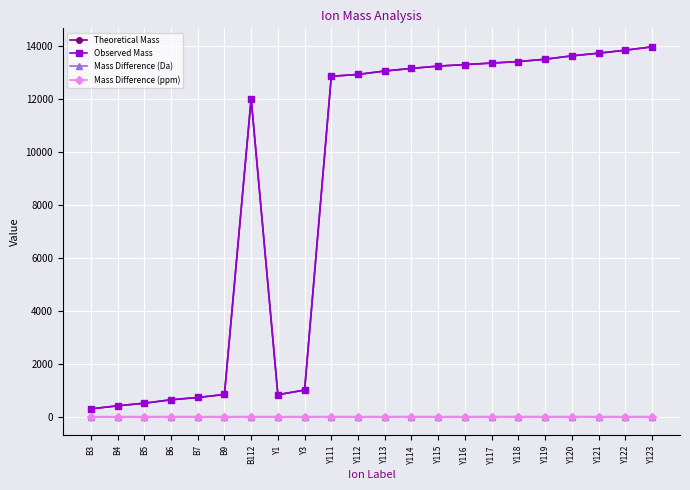

Which series has the widest spread of values?

Theoretical Mass